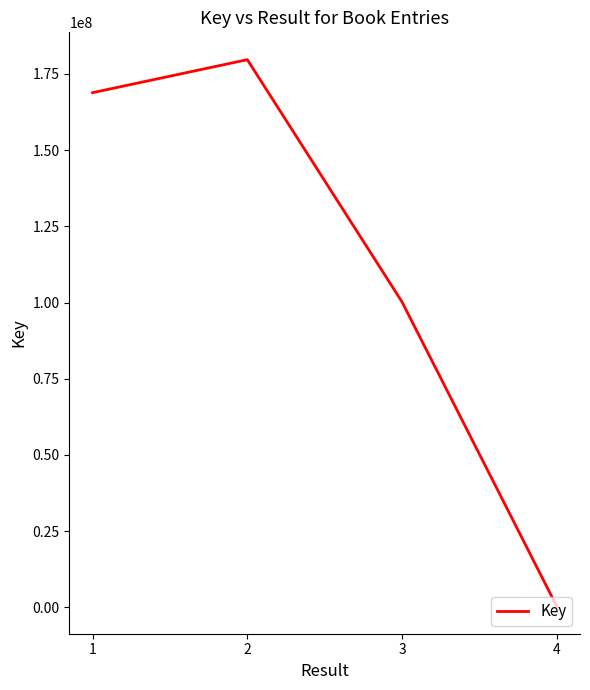

At which category does the data reach its first local peak?

2